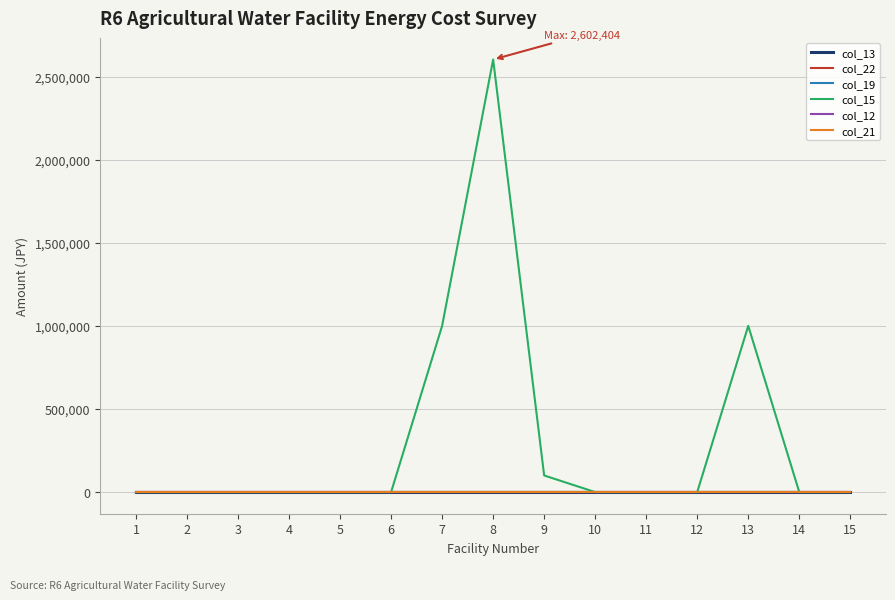

At which label does col_15 reach its peak?

8